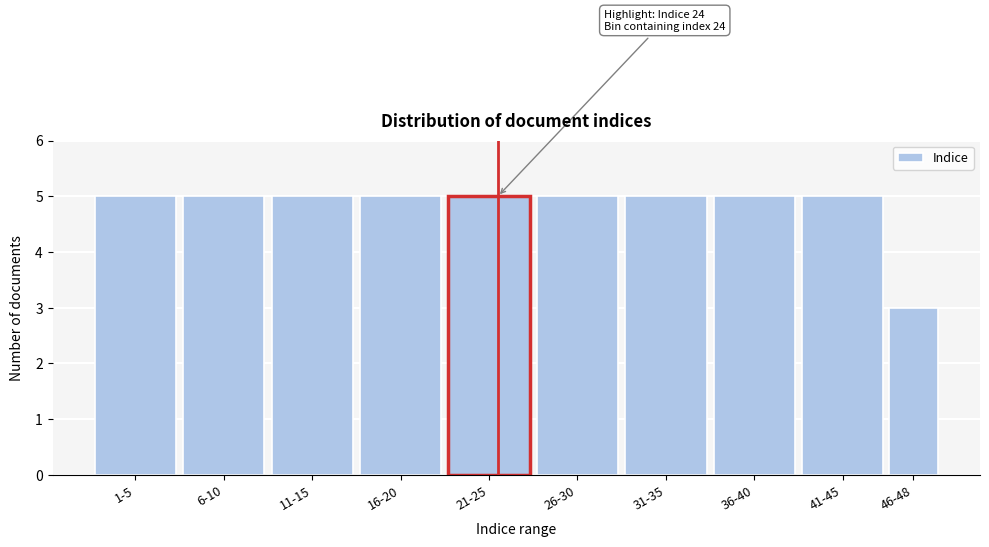

Reading left to right, list all the values displayed in this chart.

5	5	5	5	5	5	5	5	5	3